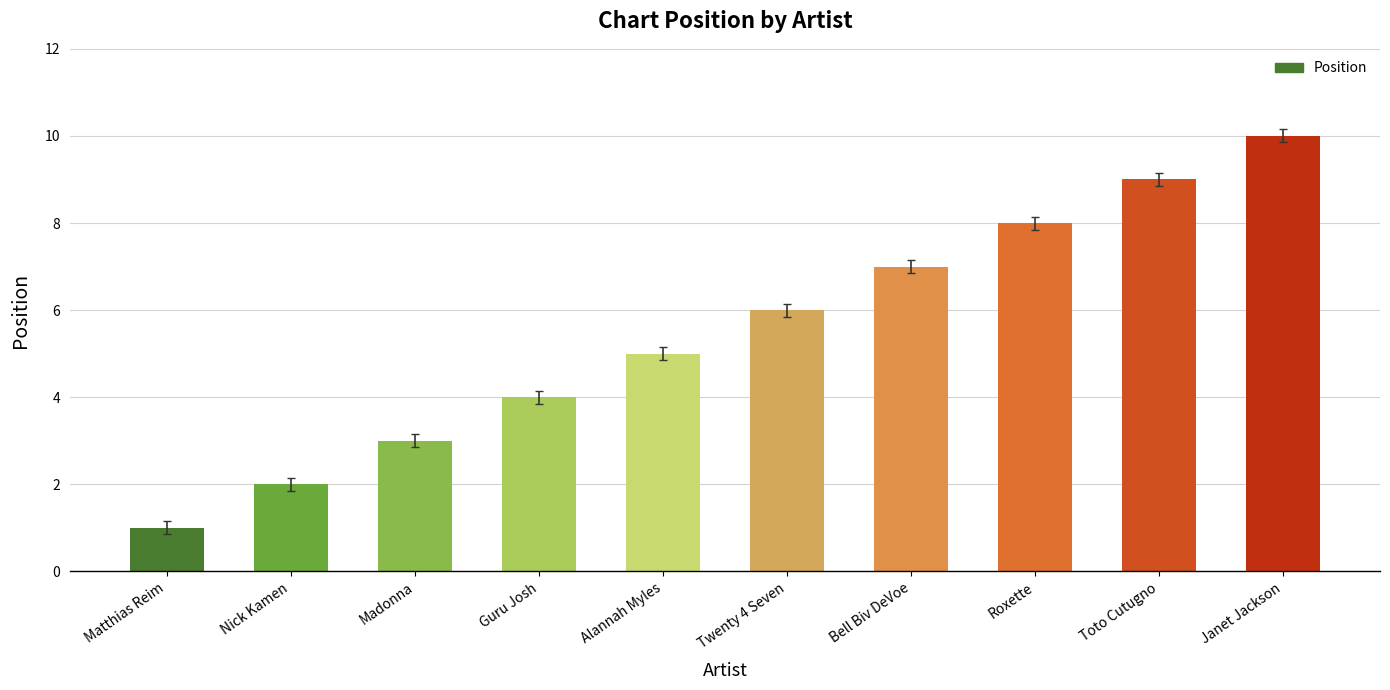

Count the values in the range 3 to 8.

6